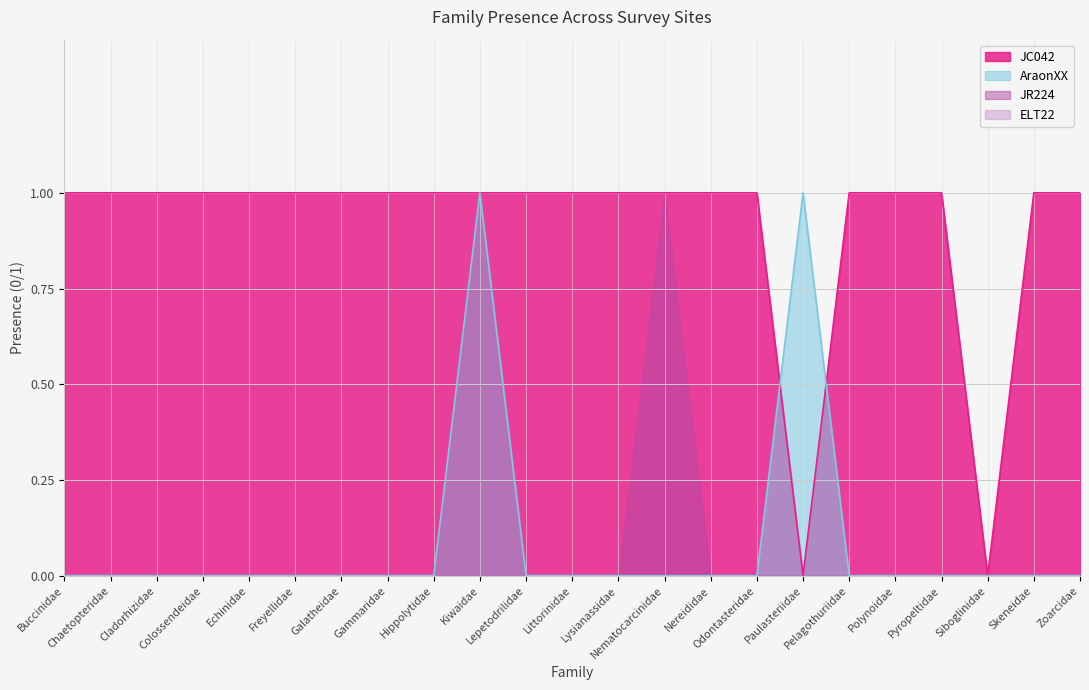

Is the value of AraonXX at Hippolytidae greater than the value of JC042 at Littorinidae?

No